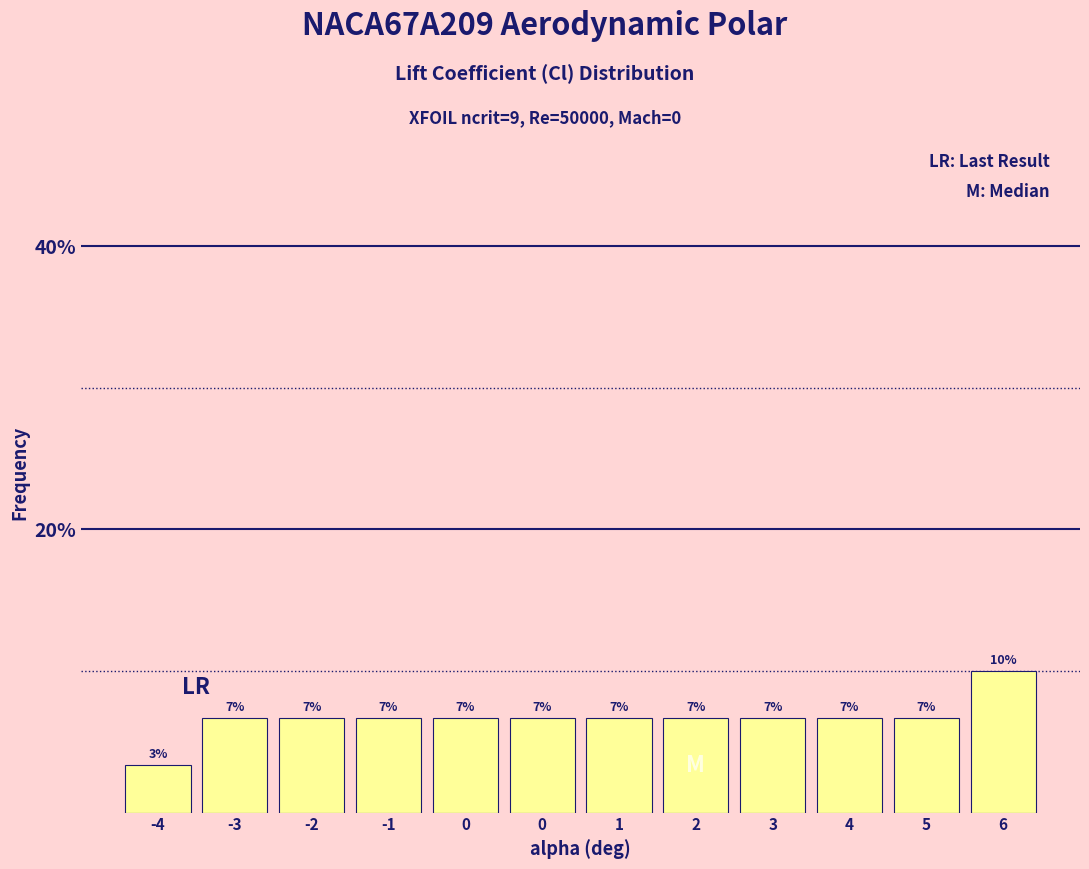

Does the chart contain any negative values?

No